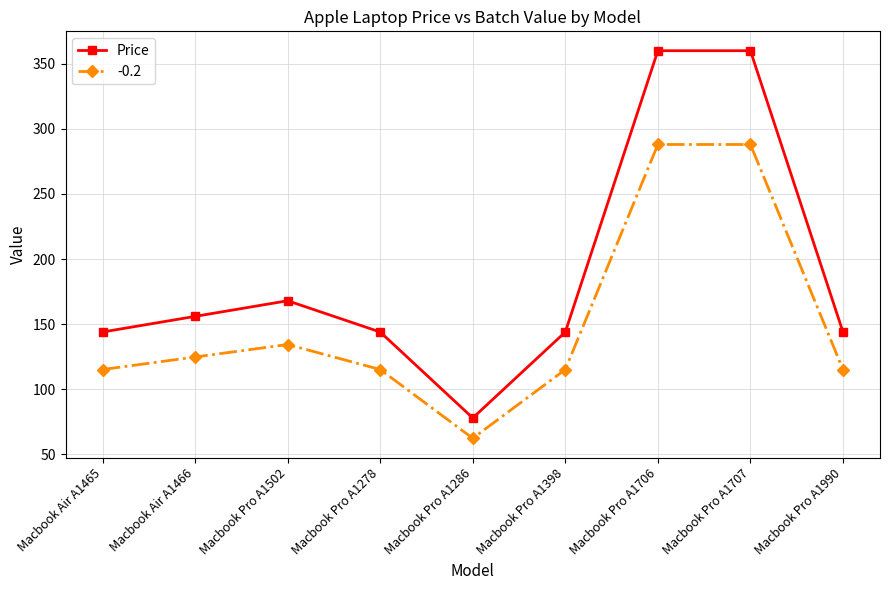

Which series has the largest range (max minus min)?

Price